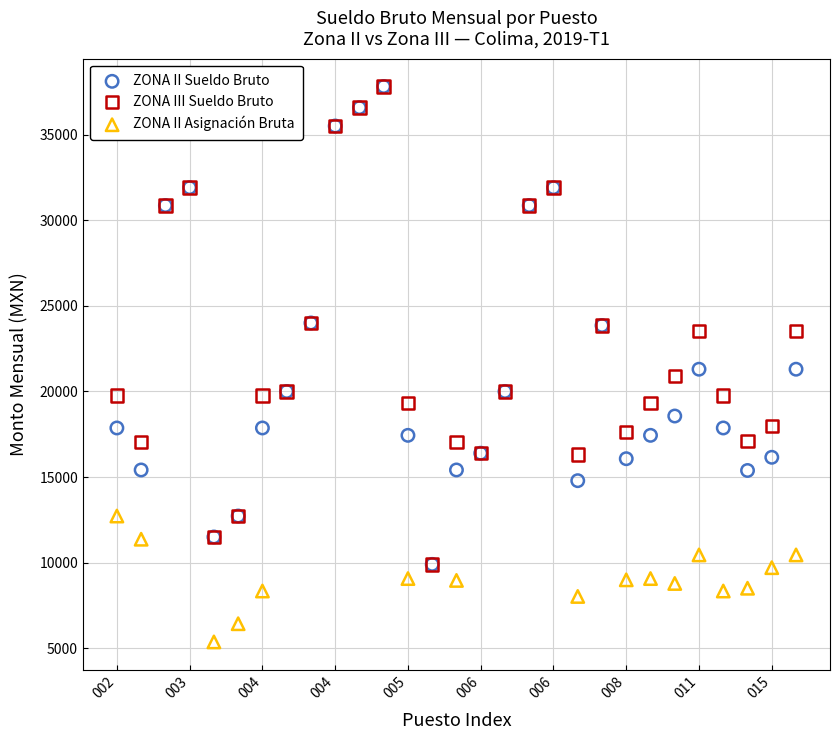

What are all the series names shown in the legend?

ZONA II Sueldo Bruto, ZONA III Sueldo Bruto, ZONA II Asignación Bruta